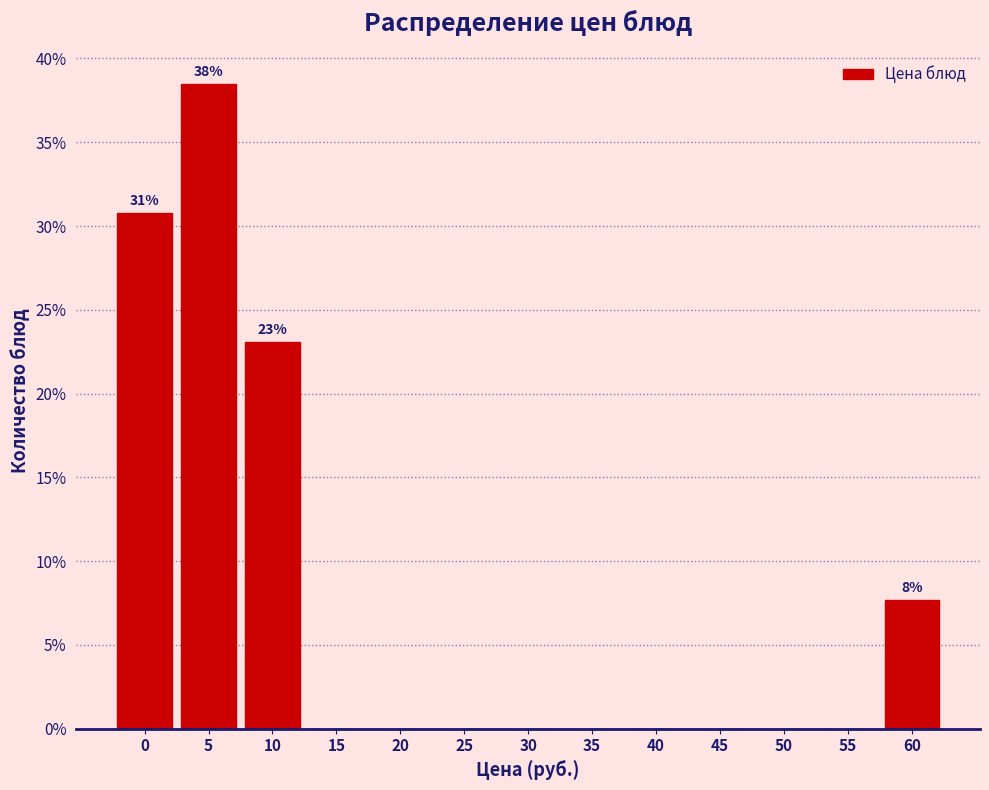

Reading left to right, transcribe all the data shown in this chart.

0=30.8	5=38.5	10=23.1	15=0.0	20=0.0	25=0.0	30=0.0	35=0.0	40=0.0	45=0.0	50=0.0	55=0.0	60=7.7